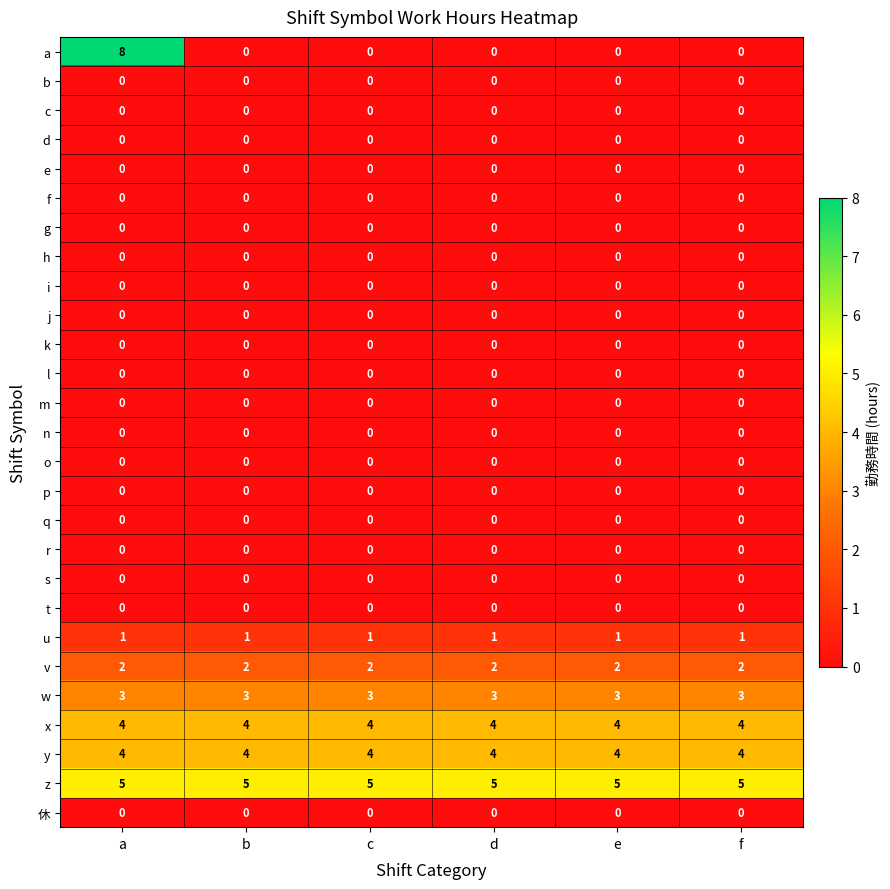

Which category has the highest value across all series?

a